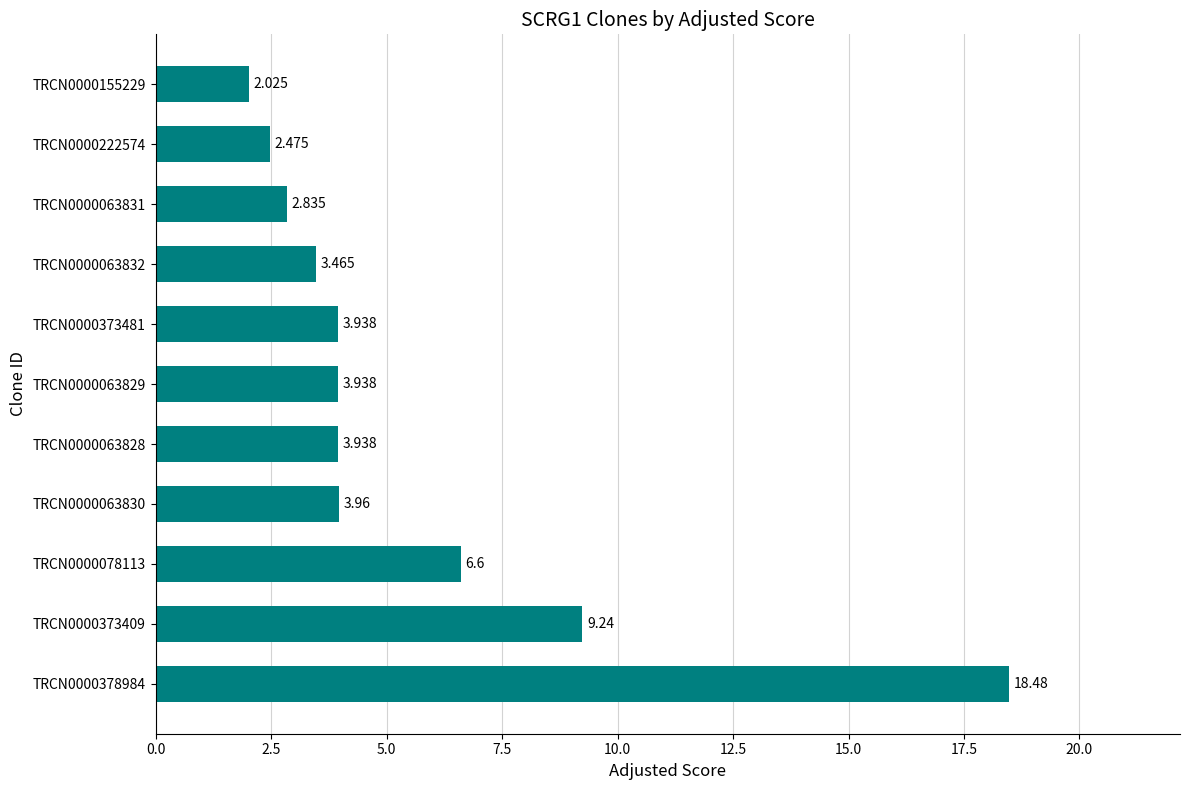

What is the difference between the maximum and minimum values?

16.5